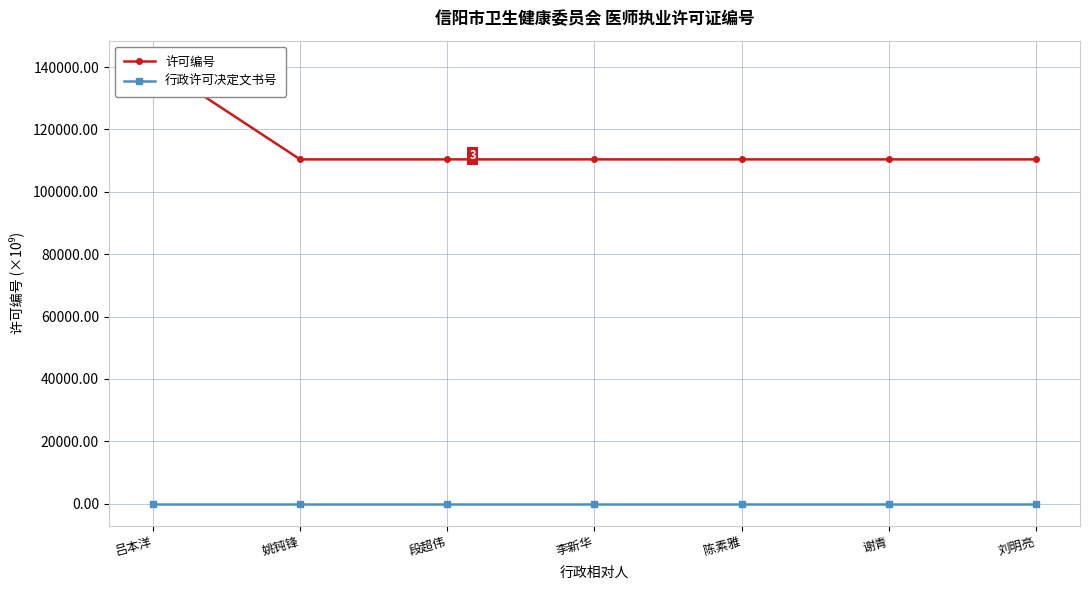

What is the value of the 许可编号 point at the 5th from the left?

110410.0